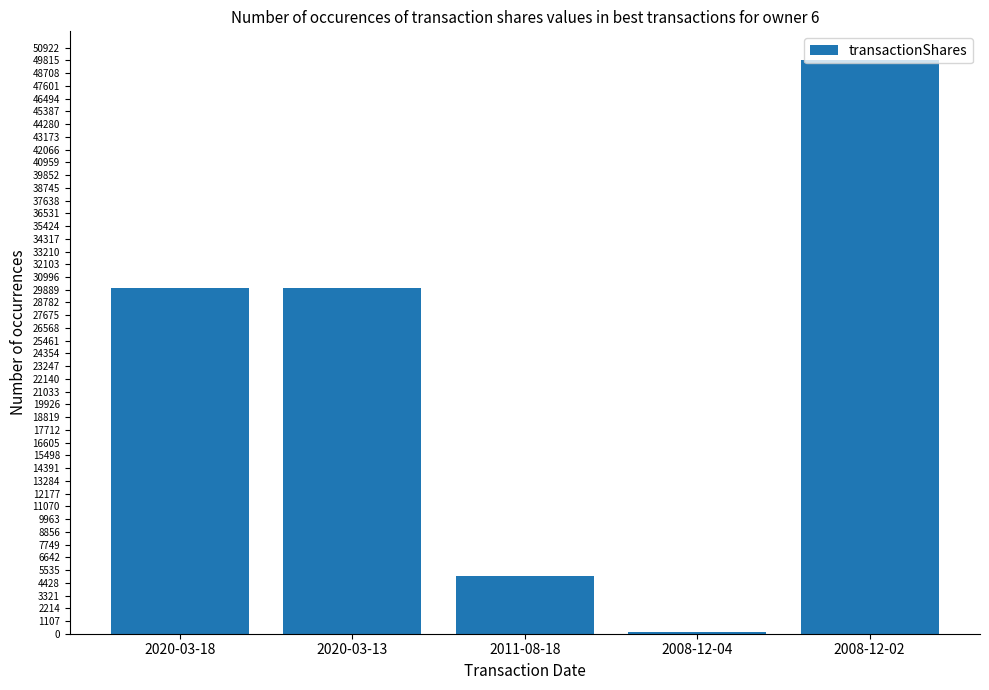

The value at 2008-12-02 is 19239. True or false?

False